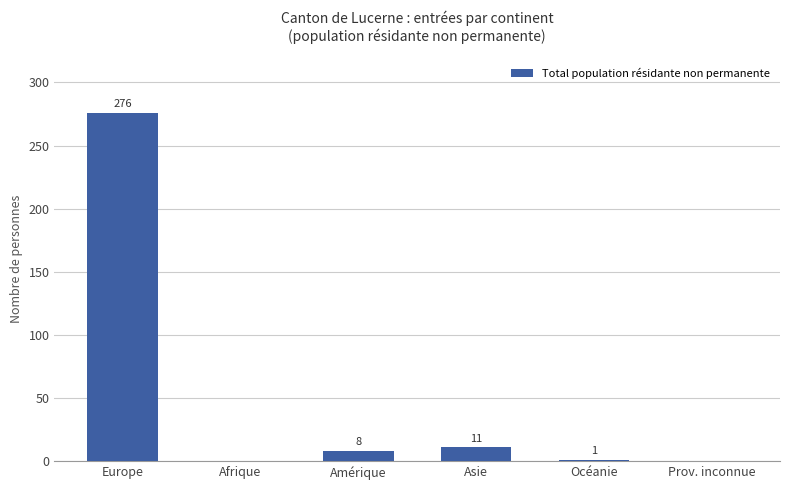

At which label is the value closest to 138?

Asie